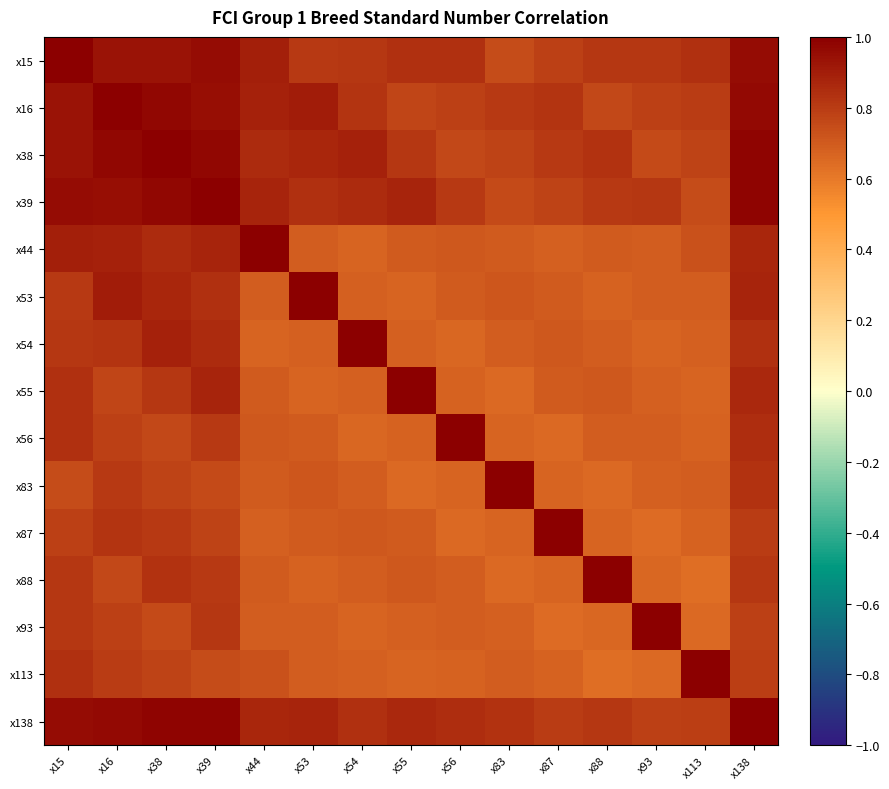

Reading right to left, list all the values displayed in this chart.

x15: x138=1.0	x113=0.8	x93=0.8	x88=0.8	x87=0.8	x83=0.7	x56=0.8	x55=0.8	x54=0.8	x53=0.8	x44=0.9	x39=1.0	x38=0.9	x16=0.9	x15=1.0
x16: x138=1.0	x113=0.8	x93=0.8	x88=0.8	x87=0.8	x83=0.8	x56=0.8	x55=0.8	x54=0.8	x53=0.9	x44=0.9	x39=1.0	x38=1.0	x16=1.0	x15=0.9
x38: x138=1.0	x113=0.8	x93=0.8	x88=0.8	x87=0.8	x83=0.8	x56=0.8	x55=0.8	x54=0.9	x53=0.9	x44=0.9	x39=1.0	x38=1.0	x16=1.0	x15=0.9
x39: x138=1.0	x113=0.7	x93=0.8	x88=0.8	x87=0.8	x83=0.8	x56=0.8	x55=0.9	x54=0.9	x53=0.8	x44=0.9	x39=1.0	x38=1.0	x16=1.0	x15=1.0
x44: x138=0.9	x113=0.7	x93=0.7	x88=0.7	x87=0.7	x83=0.7	x56=0.7	x55=0.7	x54=0.7	x53=0.7	x44=1.0	x39=0.9	x38=0.9	x16=0.9	x15=0.9
x53: x138=0.9	x113=0.7	x93=0.7	x88=0.7	x87=0.7	x83=0.7	x56=0.7	x55=0.7	x54=0.7	x53=1.0	x44=0.7	x39=0.8	x38=0.9	x16=0.9	x15=0.8
x54: x138=0.8	x113=0.7	x93=0.7	x88=0.7	x87=0.7	x83=0.7	x56=0.7	x55=0.7	x54=1.0	x53=0.7	x44=0.7	x39=0.9	x38=0.9	x16=0.8	x15=0.8
x55: x138=0.9	x113=0.7	x93=0.7	x88=0.7	x87=0.7	x83=0.7	x56=0.7	x55=1.0	x54=0.7	x53=0.7	x44=0.7	x39=0.9	x38=0.8	x16=0.8	x15=0.8
x56: x138=0.8	x113=0.7	x93=0.7	x88=0.7	x87=0.7	x83=0.7	x56=1.0	x55=0.7	x54=0.7	x53=0.7	x44=0.7	x39=0.8	x38=0.8	x16=0.8	x15=0.8
x83: x138=0.8	x113=0.7	x93=0.7	x88=0.6	x87=0.7	x83=1.0	x56=0.7	x55=0.7	x54=0.7	x53=0.7	x44=0.7	x39=0.8	x38=0.8	x16=0.8	x15=0.7
x87: x138=0.8	x113=0.7	x93=0.6	x88=0.7	x87=1.0	x83=0.7	x56=0.7	x55=0.7	x54=0.7	x53=0.7	x44=0.7	x39=0.8	x38=0.8	x16=0.8	x15=0.8
x88: x138=0.8	x113=0.6	x93=0.7	x88=1.0	x87=0.7	x83=0.6	x56=0.7	x55=0.7	x54=0.7	x53=0.7	x44=0.7	x39=0.8	x38=0.8	x16=0.8	x15=0.8
x93: x138=0.8	x113=0.6	x93=1.0	x88=0.7	x87=0.6	x83=0.7	x56=0.7	x55=0.7	x54=0.7	x53=0.7	x44=0.7	x39=0.8	x38=0.8	x16=0.8	x15=0.8
x113: x138=0.8	x113=1.0	x93=0.6	x88=0.6	x87=0.7	x83=0.7	x56=0.7	x55=0.7	x54=0.7	x53=0.7	x44=0.7	x39=0.7	x38=0.8	x16=0.8	x15=0.8
x138: x138=1.0	x113=0.8	x93=0.8	x88=0.8	x87=0.8	x83=0.8	x56=0.8	x55=0.9	x54=0.8	x53=0.9	x44=0.9	x39=1.0	x38=1.0	x16=1.0	x15=1.0